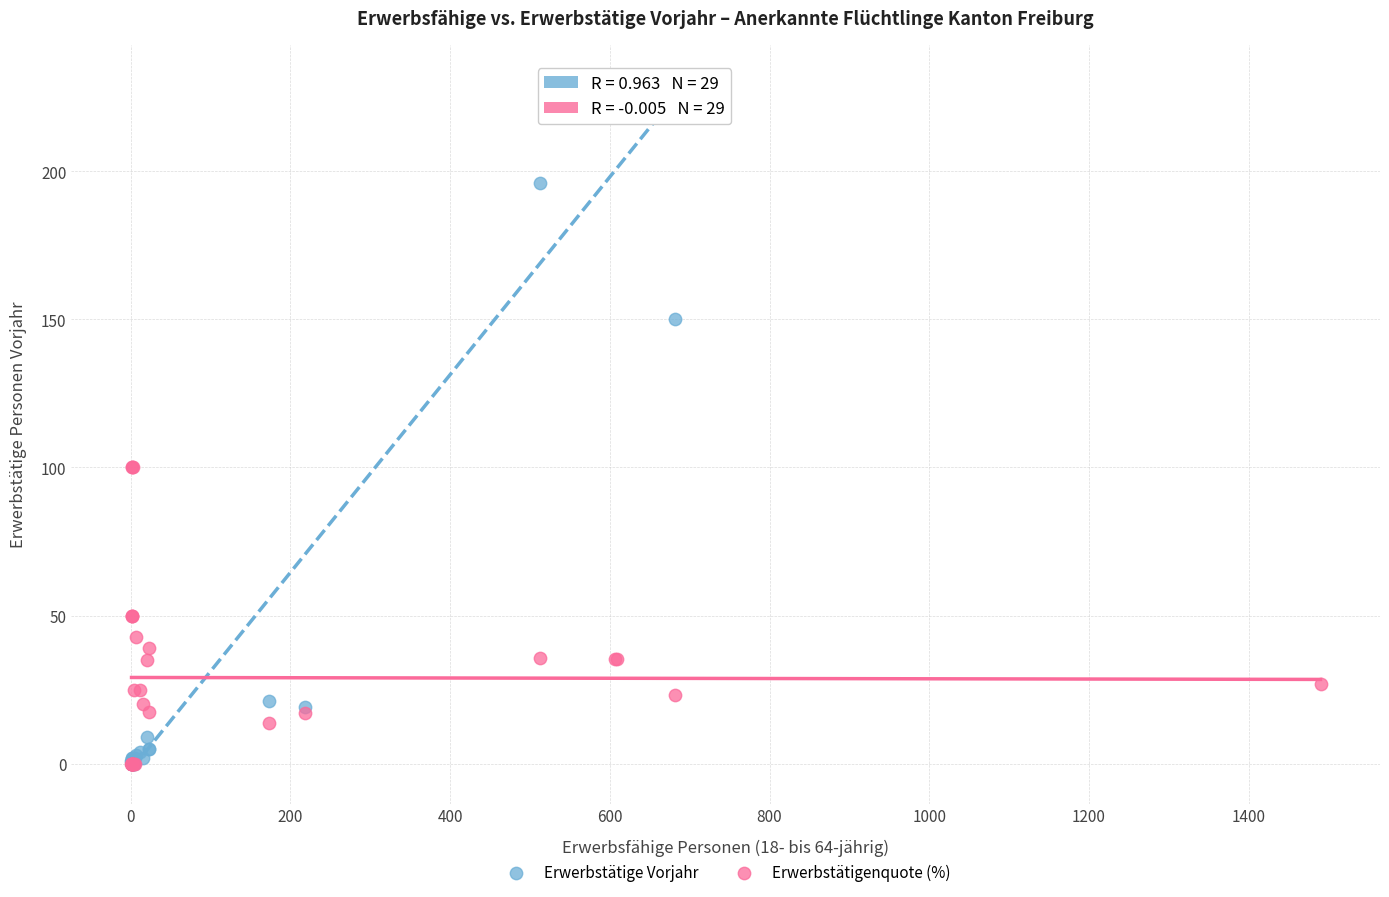

Which series has the widest spread of Y values?

Erwerbstätige Vorjahr